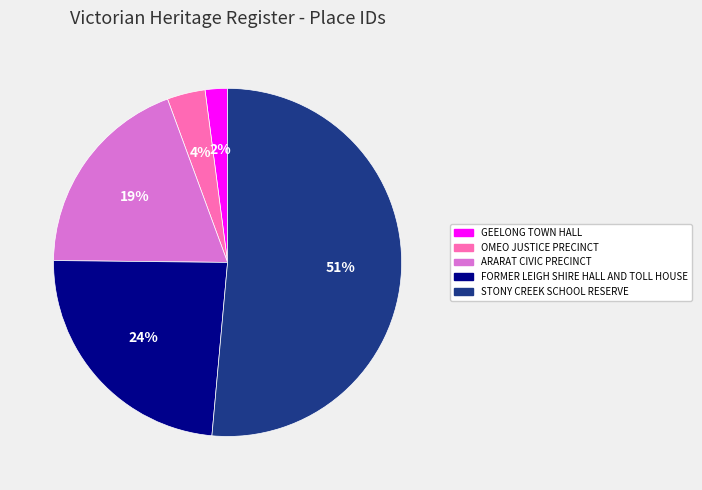

Is the sum of STONY CREEK SCHOOL RESERVE and OMEO JUSTICE PRECINCT greater than half?

Yes